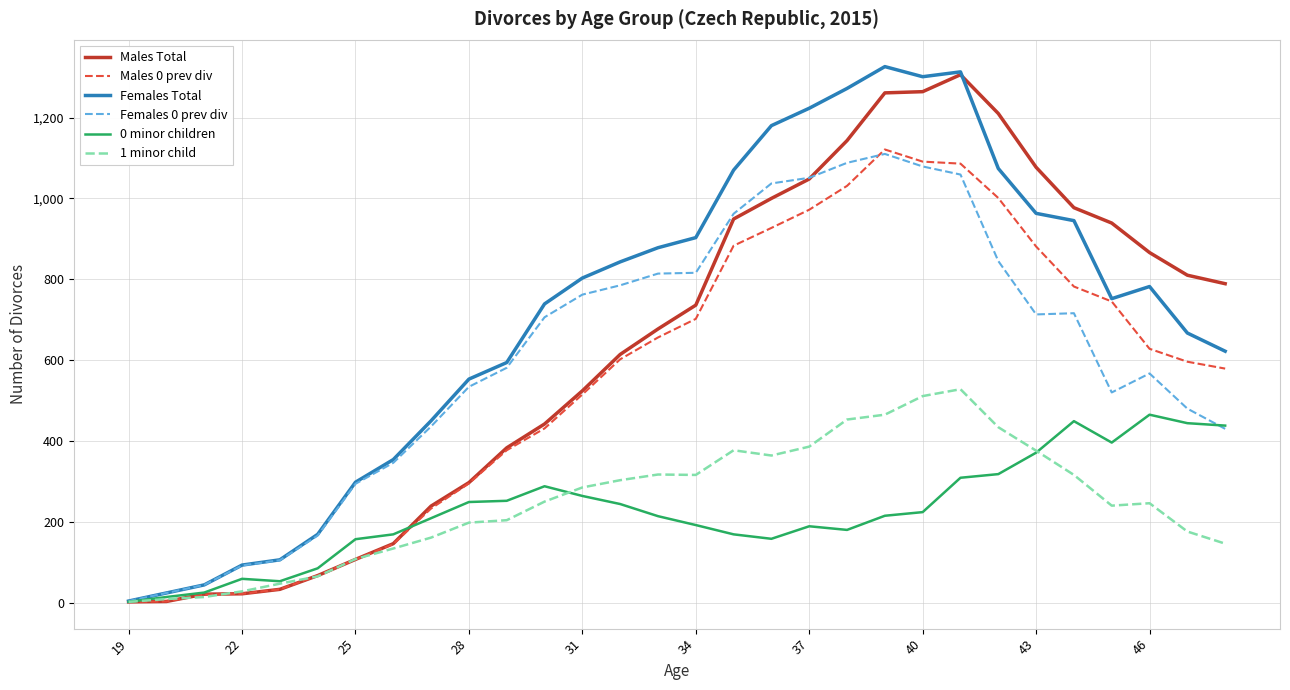

How many interior local peaks does the Females Total series have?

3